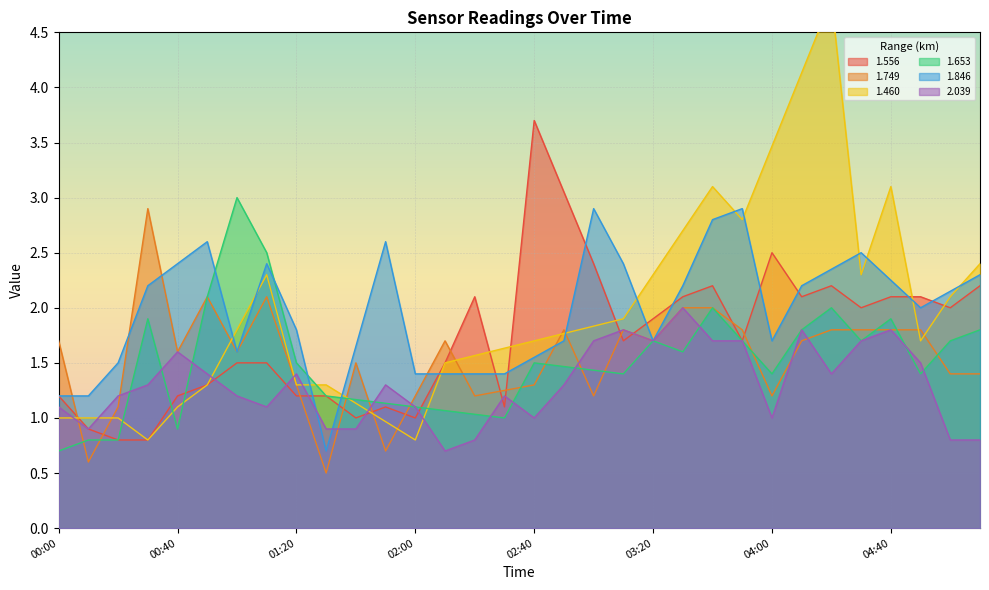

The value of 1.556 at 03:00 is 2.4. True or false?

True